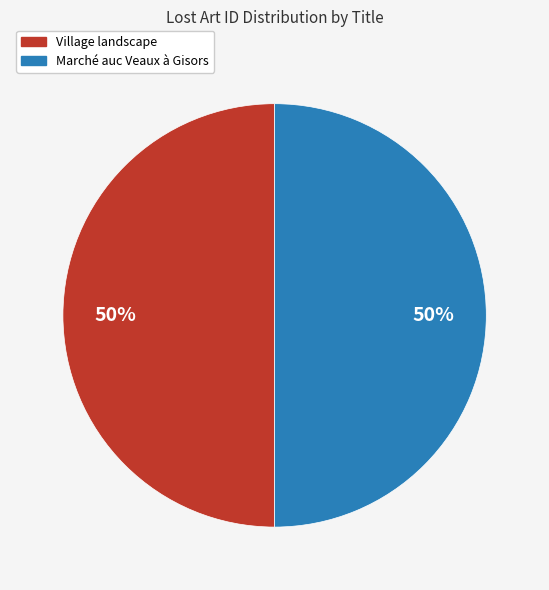

True or false: Village landscape accounts for 60% of the total.

False